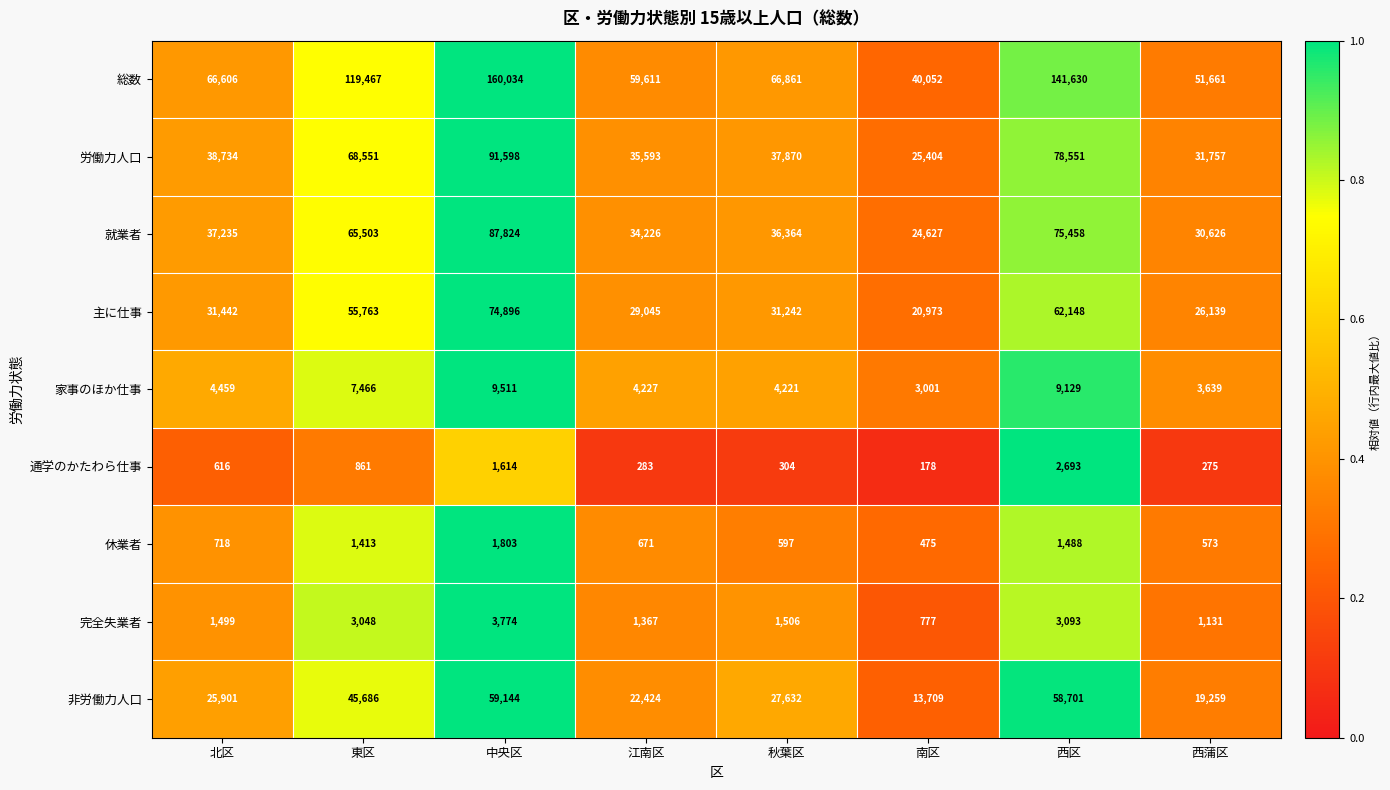

Which label corresponds to the smallest value in the chart?

南区